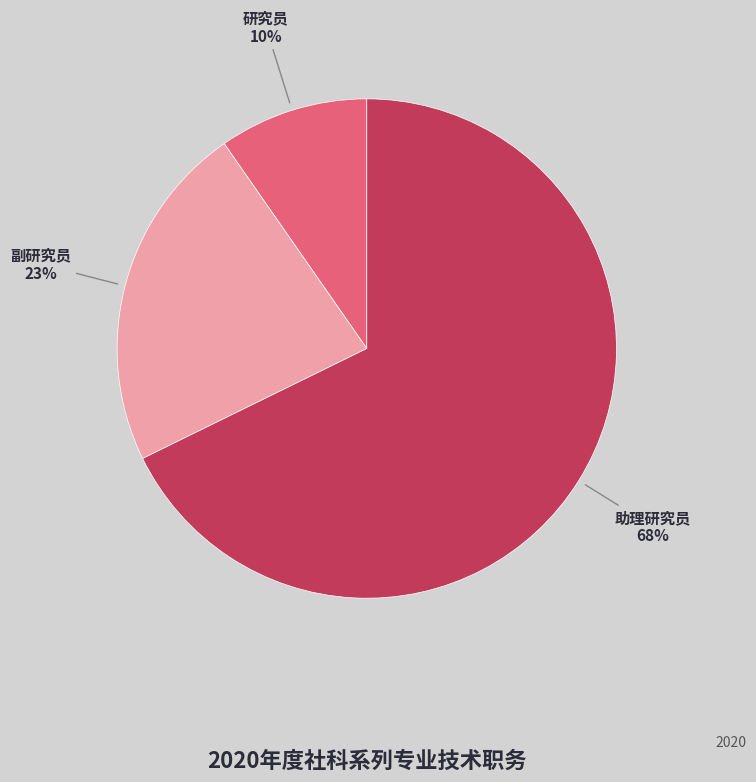

What percentage is the 研究员 slice, to the nearest percent?

10%